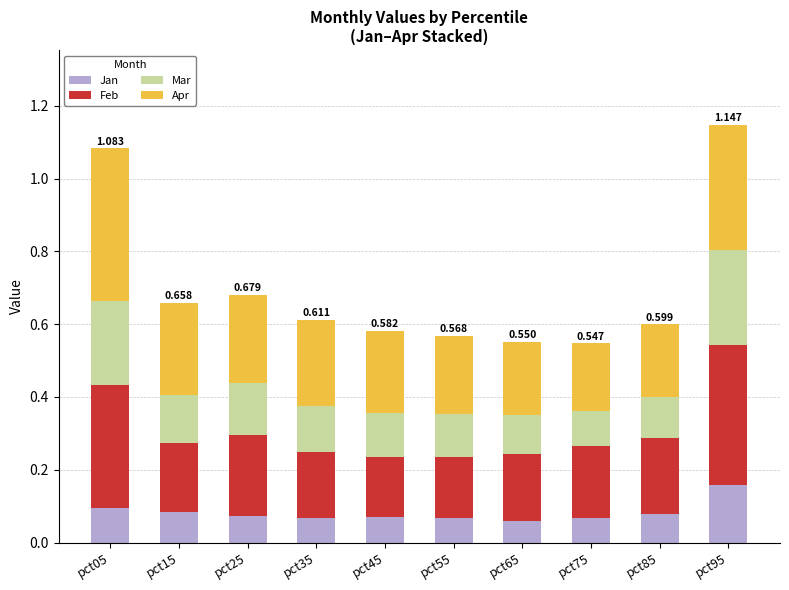

How many bars are there in total?

10